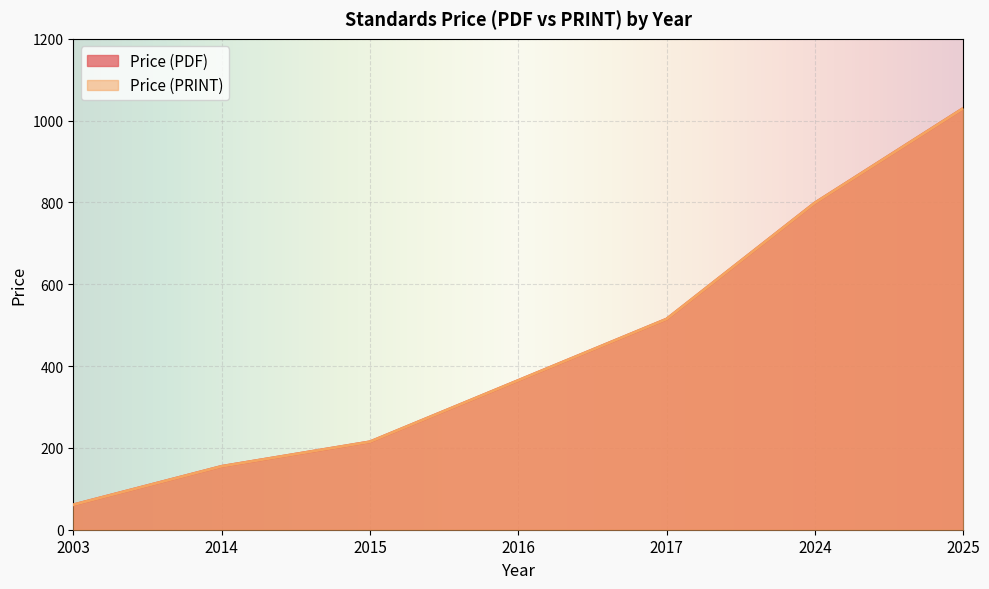

Reading right to left, extract all data points from this chart.

Price (PDF): 1030	799	515	365	215	155	61
Price (PRINT): 1030	799	515	365	215	155	61